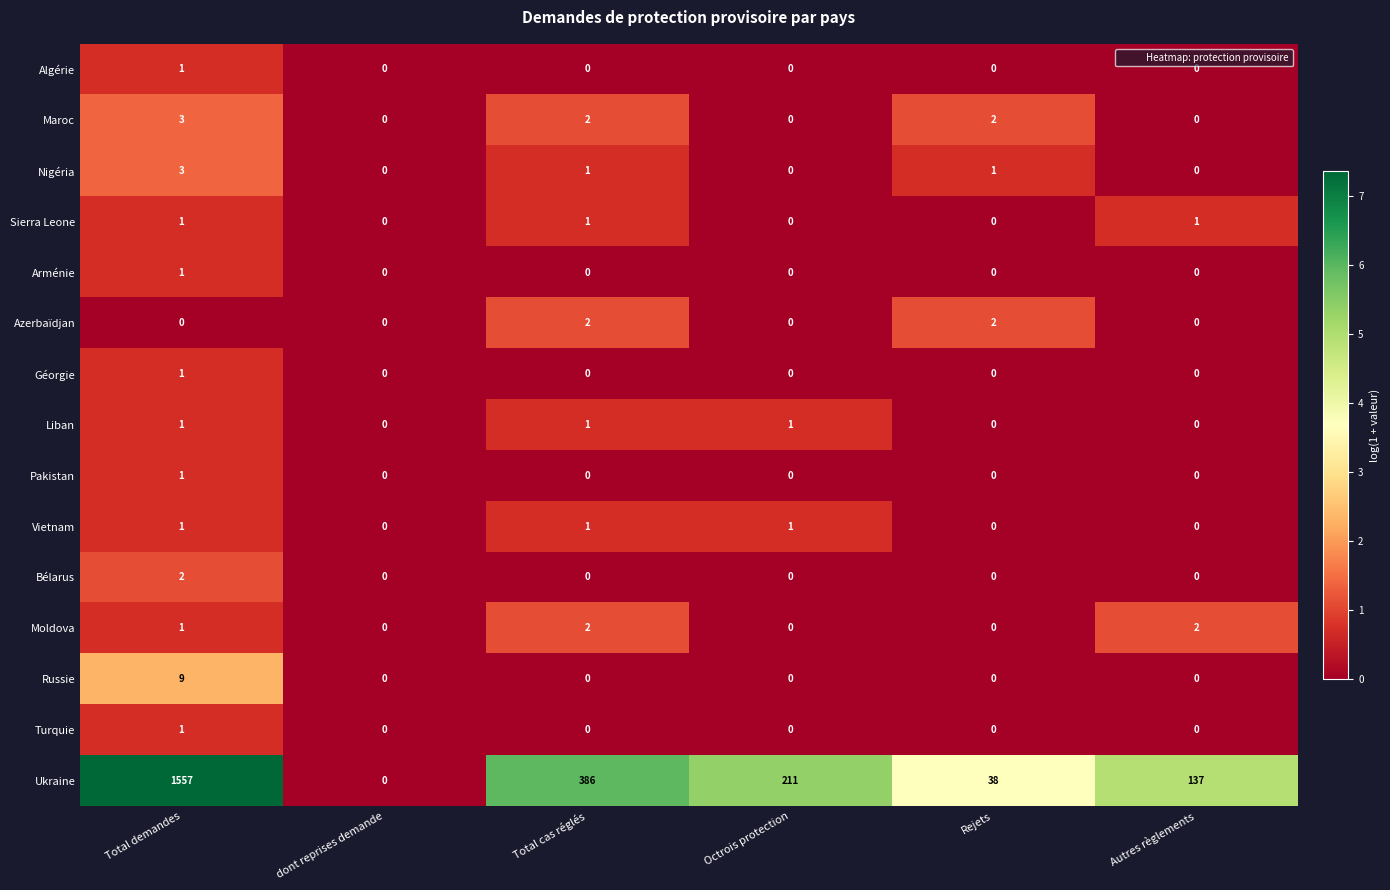

How many Vietnam values are between 0 and 1?

6